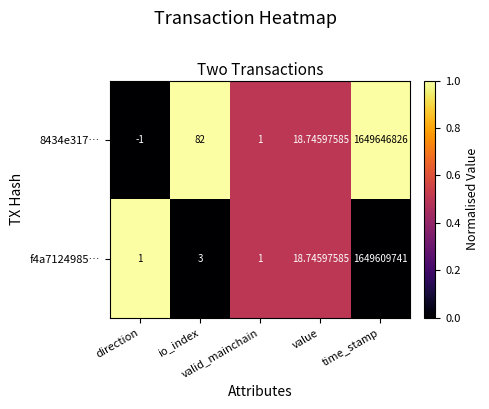

List the series in order of their overall mean, lowest first.

f4a7124985…, 8434e317…